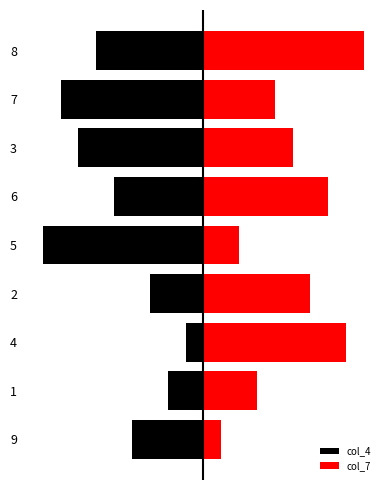

How many data points does each series have?

9